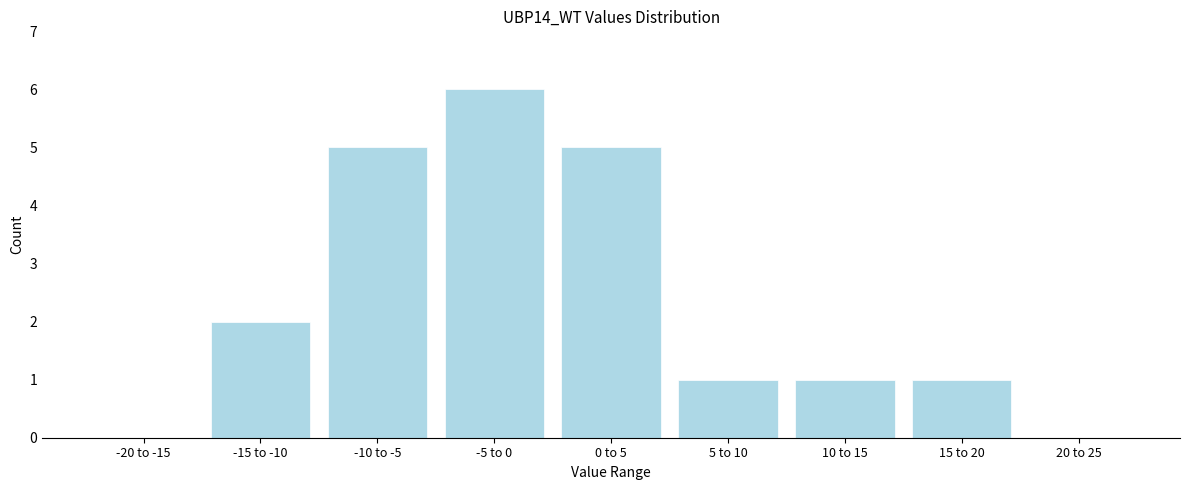

Reading left to right, list all the values displayed in this chart.

-20 to -15=0	-15 to -10=2	-10 to -5=5	-5 to 0=6	0 to 5=5	5 to 10=1	10 to 15=1	15 to 20=1	20 to 25=0